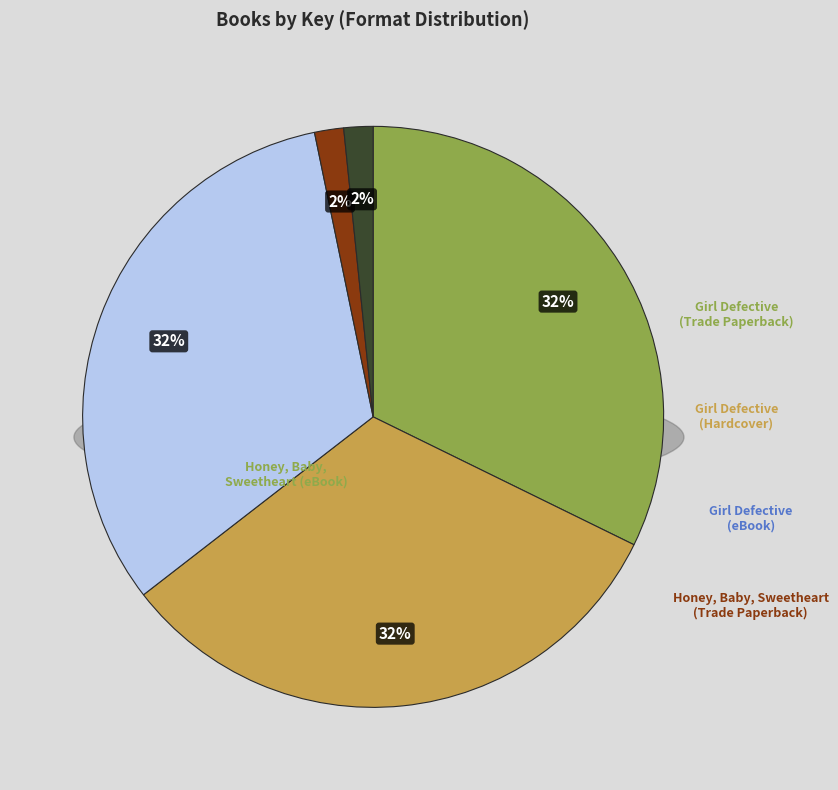

Is it true that Honey, Baby, Sweetheart (Trade Paperback) is 2% of the pie?

True